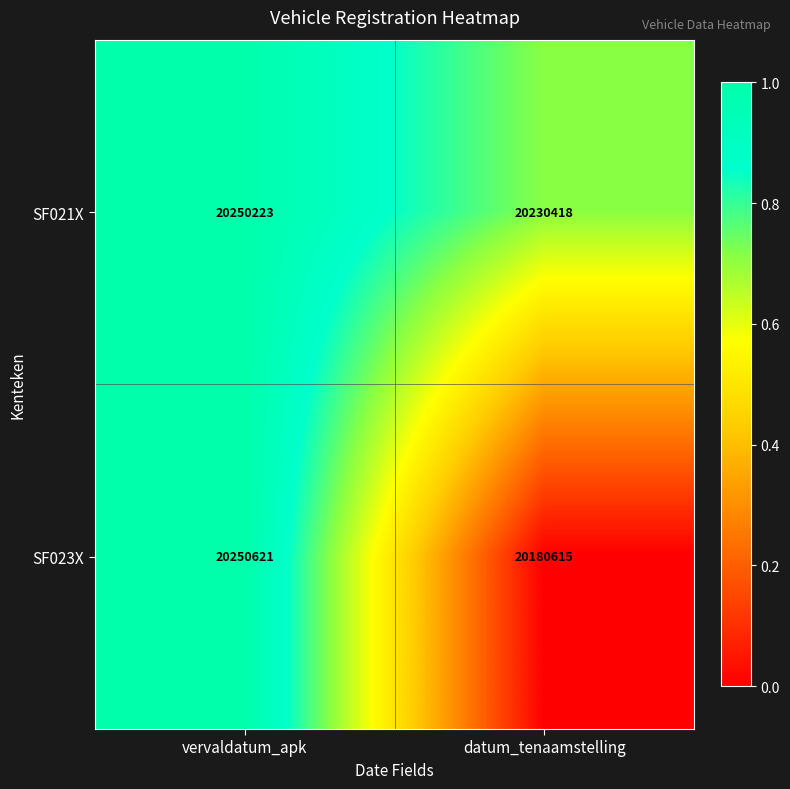

What is the average value of the SF023X series?

20215618